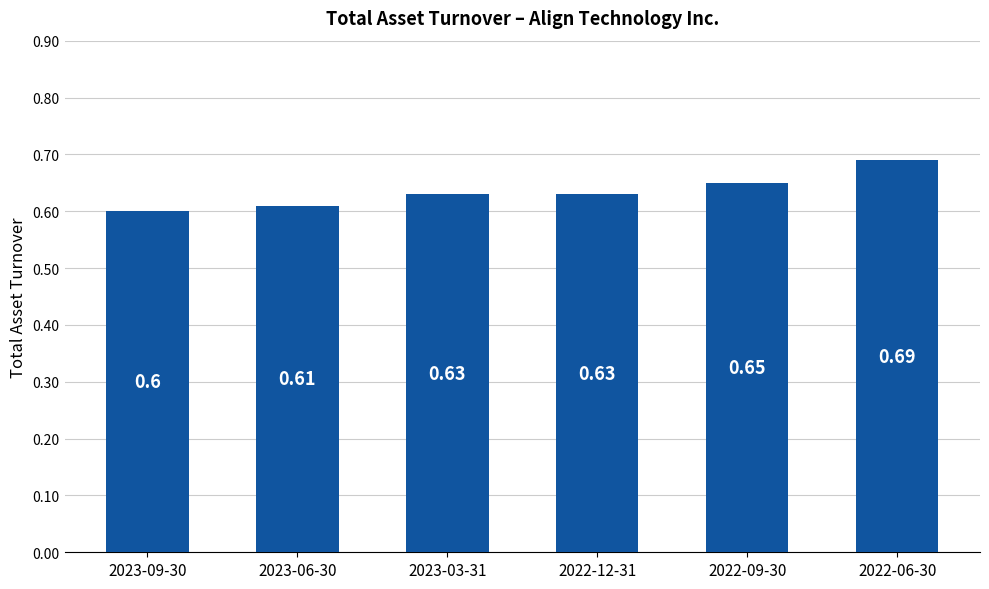

How many bars are there in total?

6